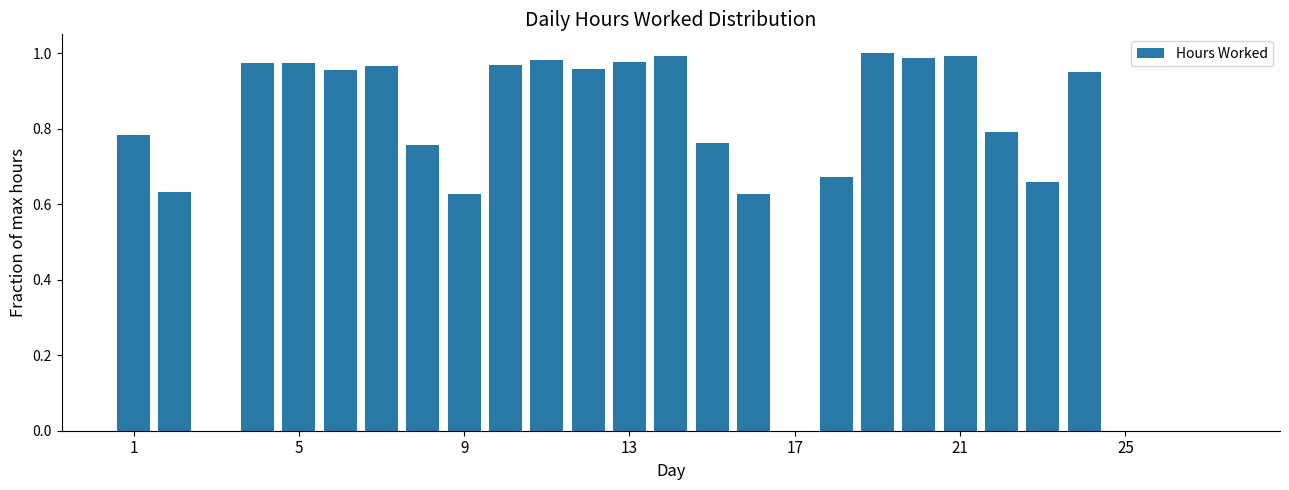

What is the sum of all values?

19.0